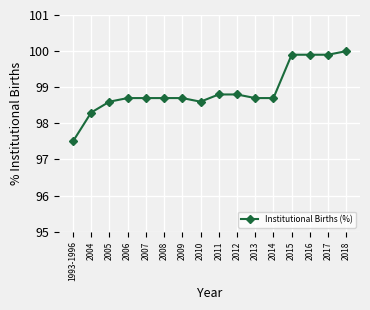

What is the minimum value shown in the chart?

97.5